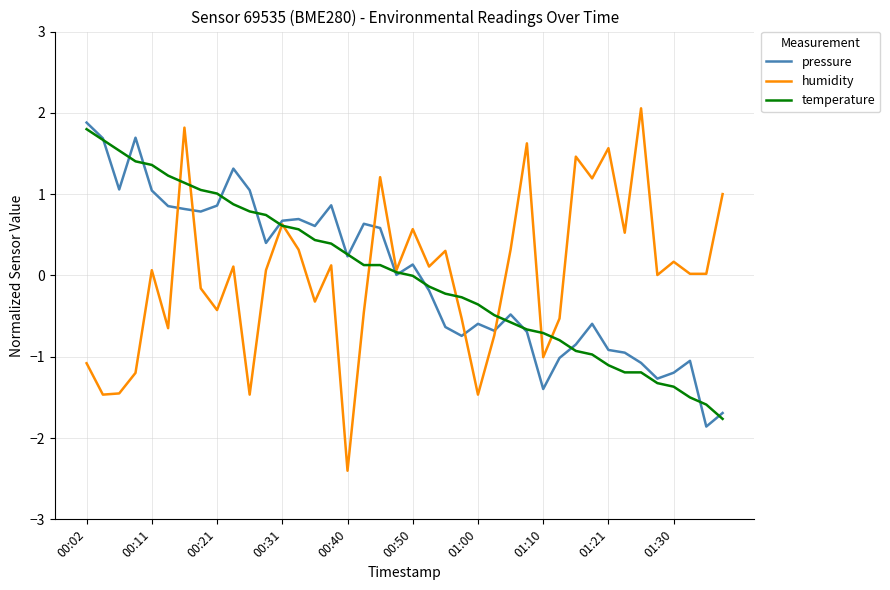

What is the minimum value shown in the chart?

-2.4